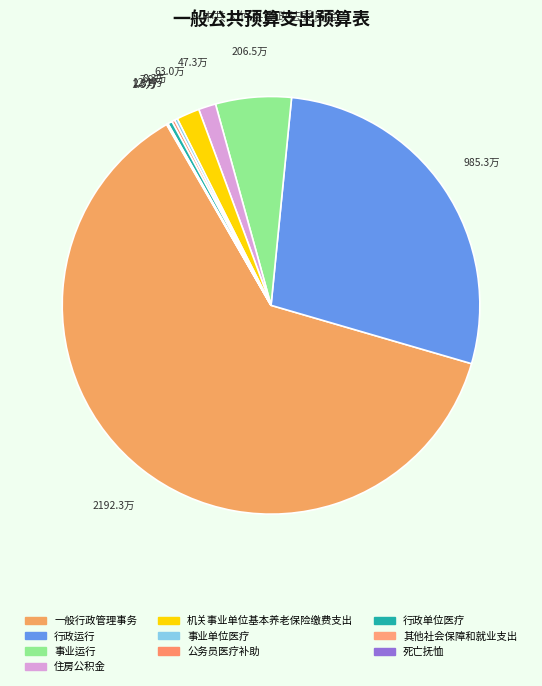

How many slices are in this pie chart?

10